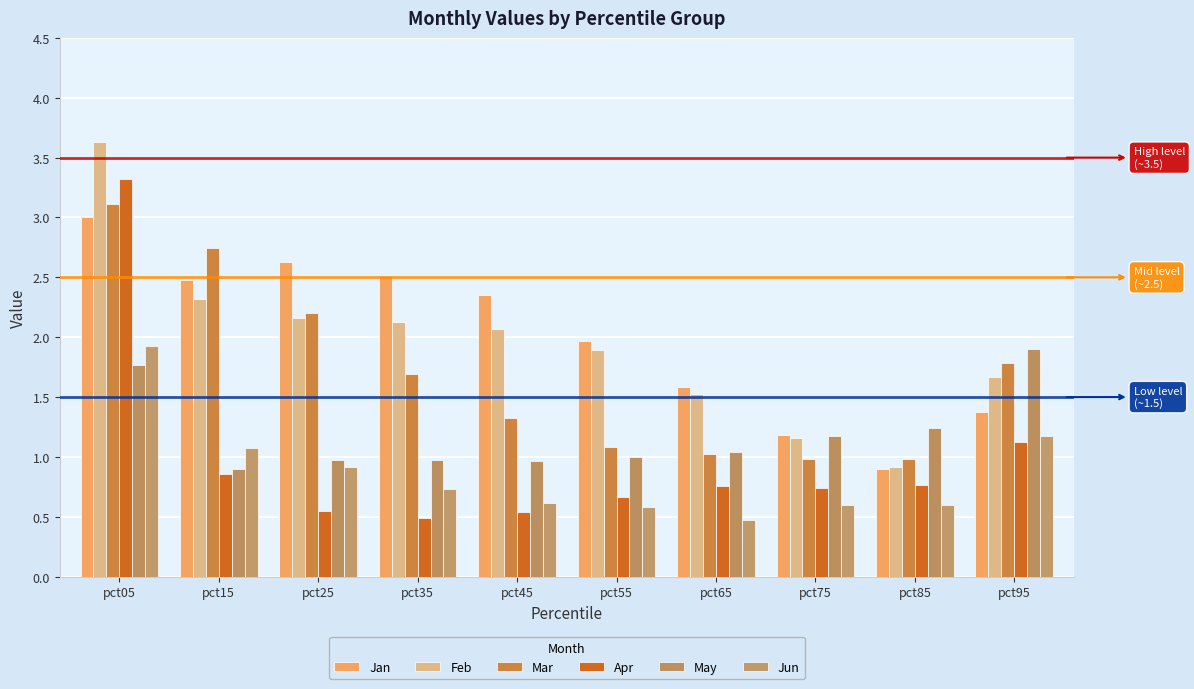

What is the maximum value for Jun?

1.9